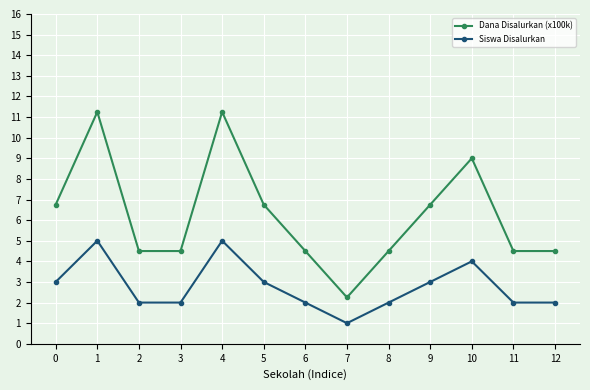

Which label corresponds to the smallest value in the chart?

7